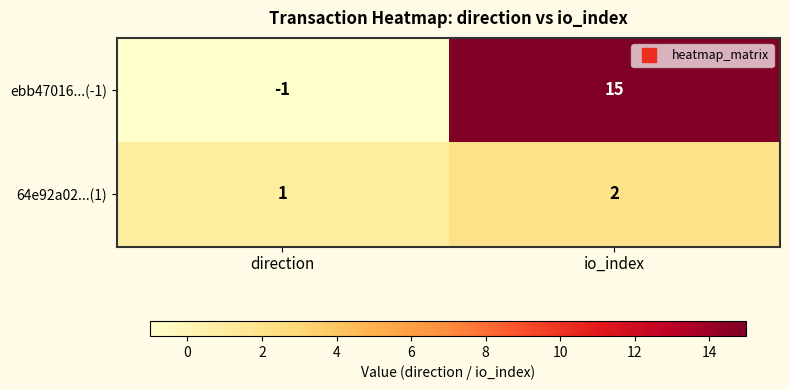

Which category has the highest value across all series?

io_index